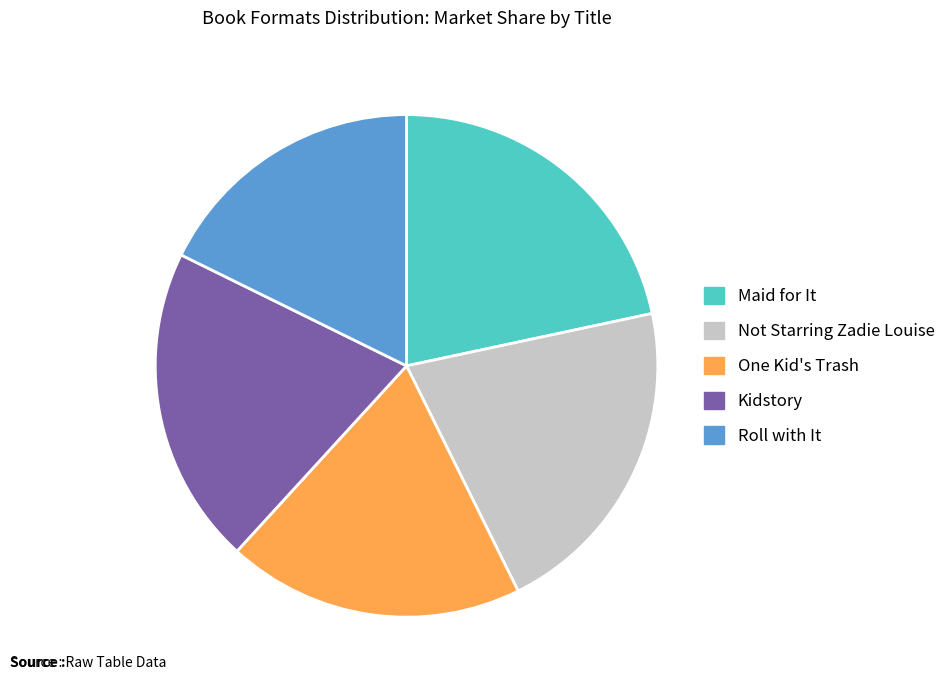

Does any single category account for the majority?

No